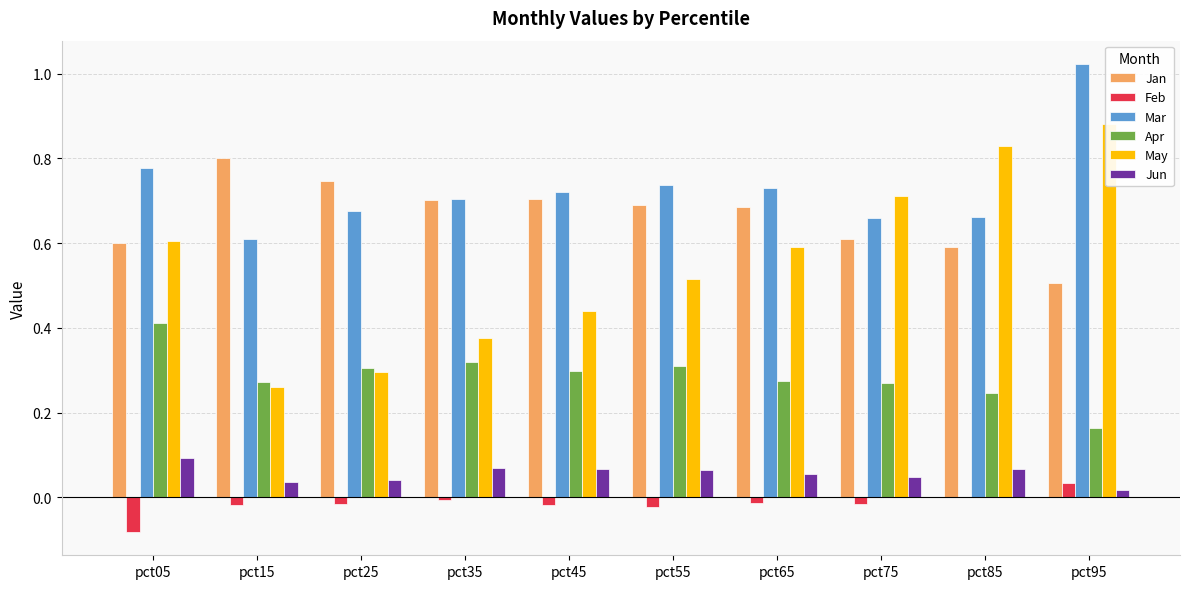

Reading right to left, list all the values displayed in this chart.

Jan: 0.5	0.6	0.6	0.7	0.7	0.7	0.7	0.7	0.8	0.6
Feb: 0.0	0.0	-0.0	-0.0	-0.0	-0.0	-0.0	-0.0	-0.0	-0.1
Mar: 1.0	0.7	0.7	0.7	0.7	0.7	0.7	0.7	0.6	0.8
Apr: 0.2	0.2	0.3	0.3	0.3	0.3	0.3	0.3	0.3	0.4
May: 0.9	0.8	0.7	0.6	0.5	0.4	0.4	0.3	0.3	0.6
Jun: 0.0	0.1	0.0	0.1	0.1	0.1	0.1	0.0	0.0	0.1